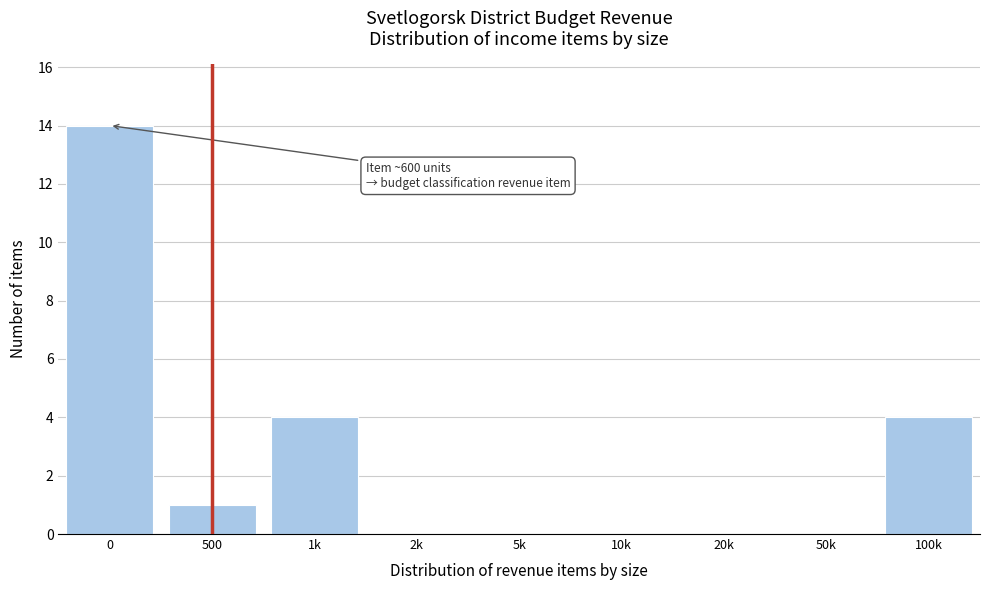

Reading left to right, transcribe all the data shown in this chart.

0=14	500=1	1k=4	2k=0	5k=0	10k=0	20k=0	50k=0	100k=4